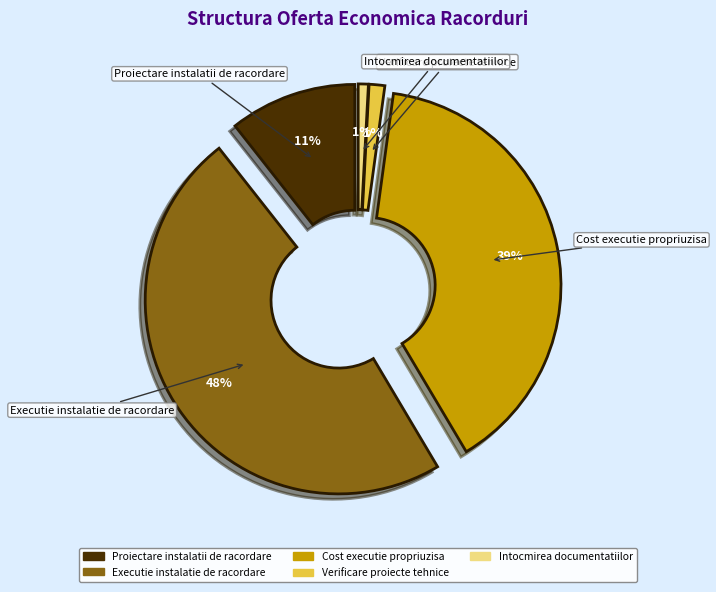

Count the number of slices in the pie.

5